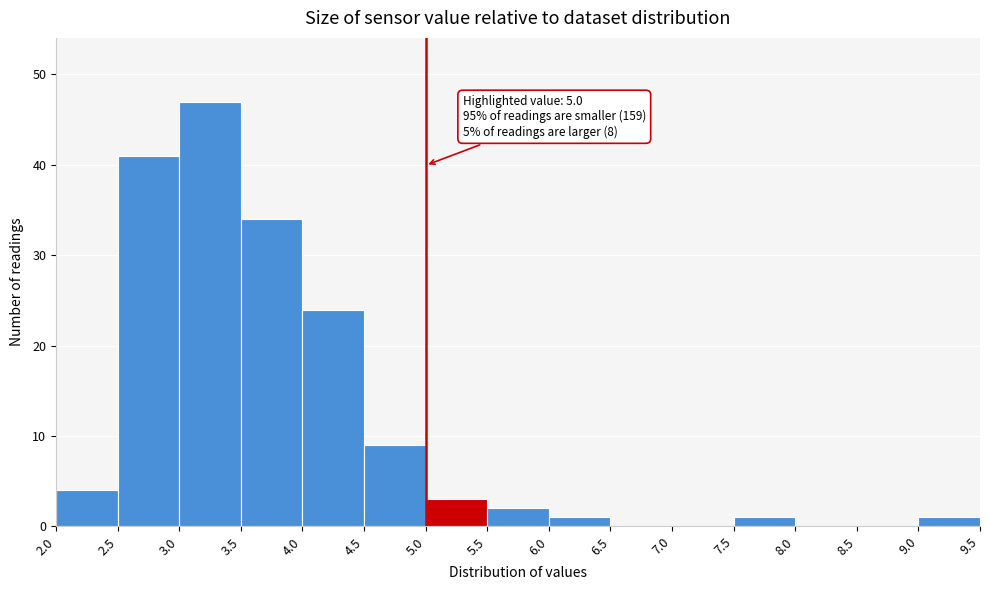

Which range on the x-axis has the tallest bar?

3.0 to 3.5